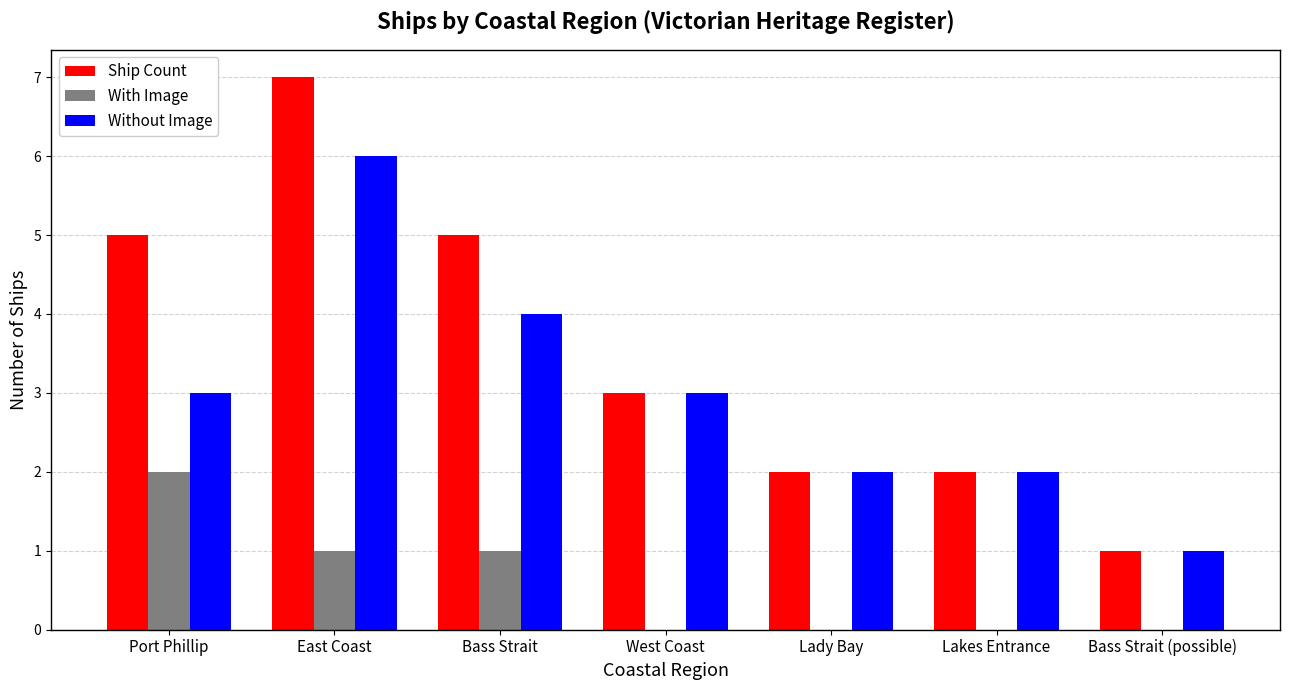

Is the value of Without Image at Bass Strait greater than the value of Ship Count at Lakes Entrance?

Yes